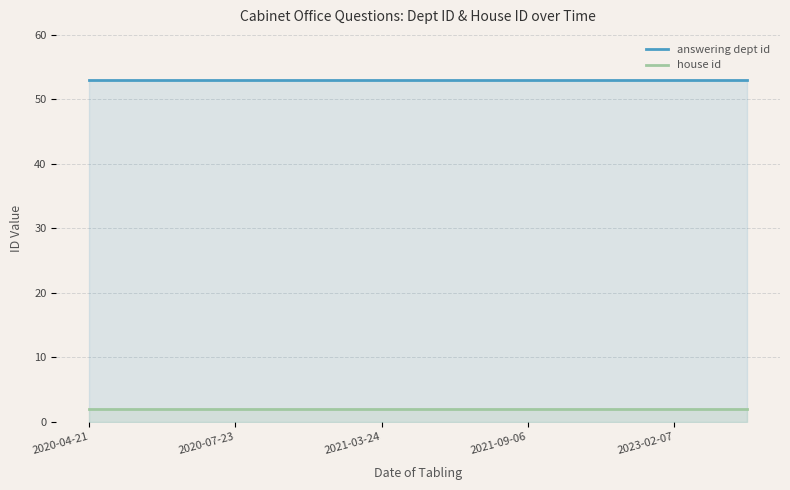

Count the number of categories in the chart.

300